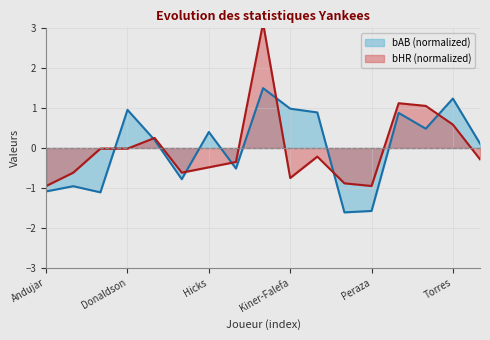

How many data points in bAB are above 0?

10